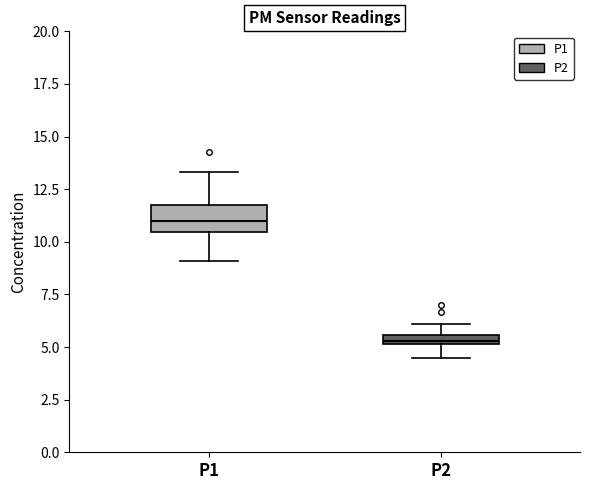

Where is the upper edge of the box for P1 on the y-axis? The values are not printed on the chart, so give them approximately, as read against the axis.

12.0